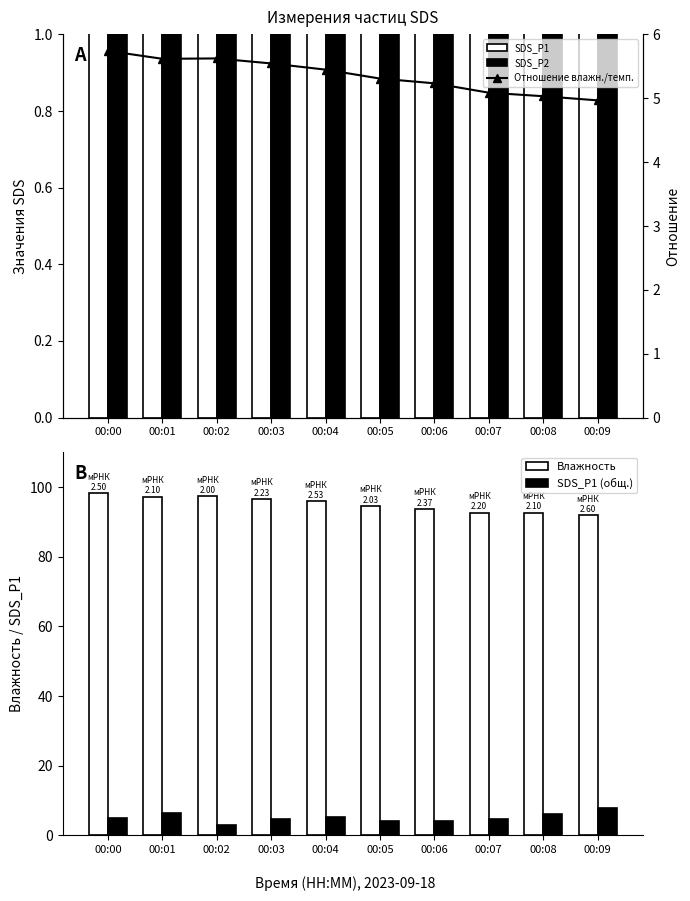

Which has a higher value, 00:02 or 00:05?

00:05